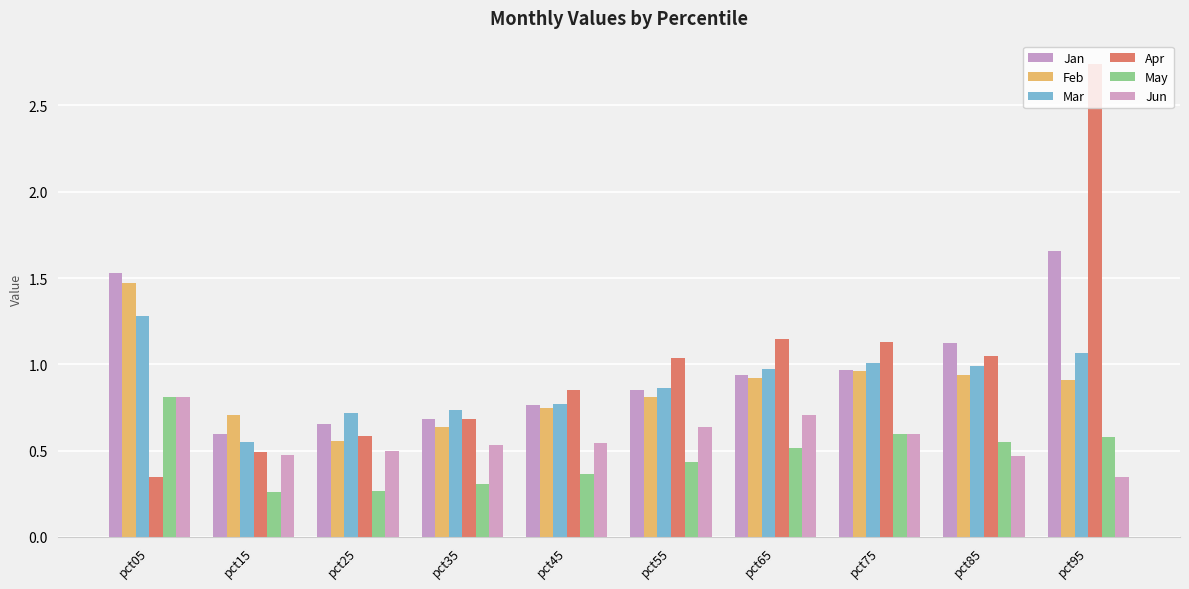

What is the sum of the Jun values at pct35 and pct85?

1.0